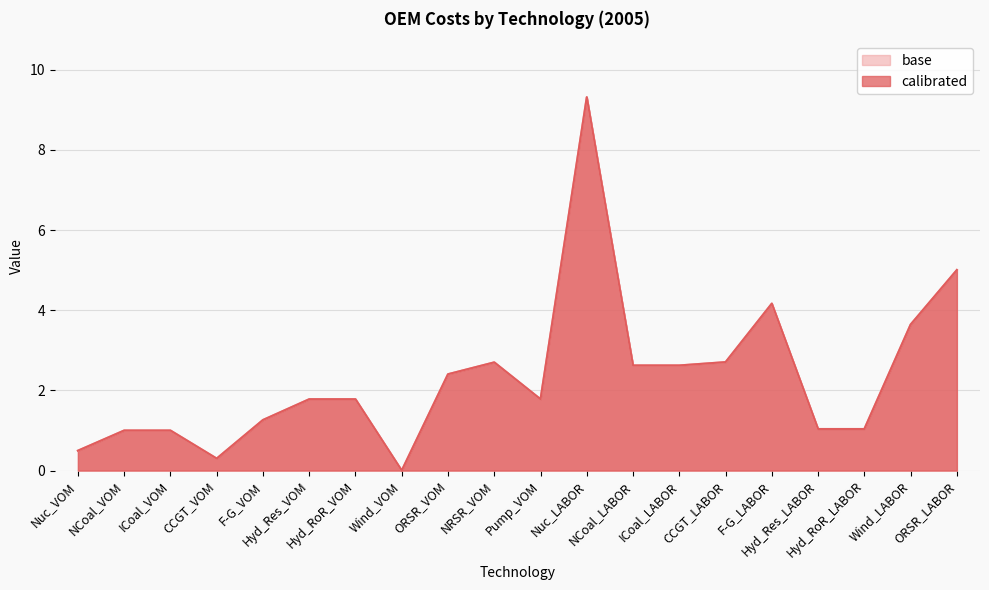

How many data points in calibrated are above 1?

15